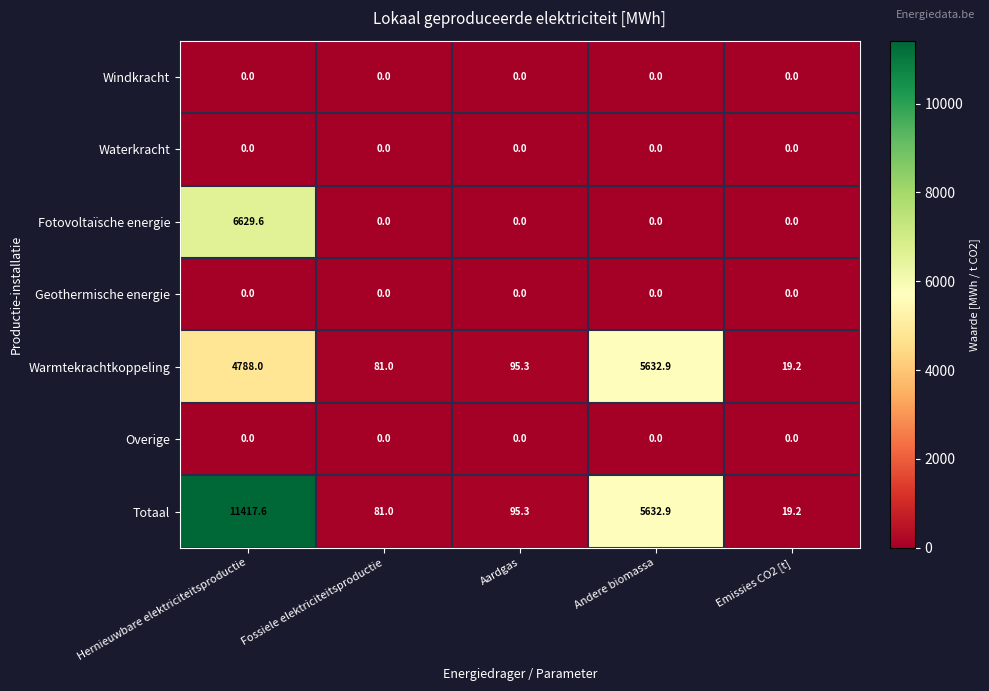

Is the value of Fotovoltaïsche energie at Hernieuwbare elektriciteitsproductie greater than the value of Geothermische energie at Hernieuwbare elektriciteitsproductie?

Yes